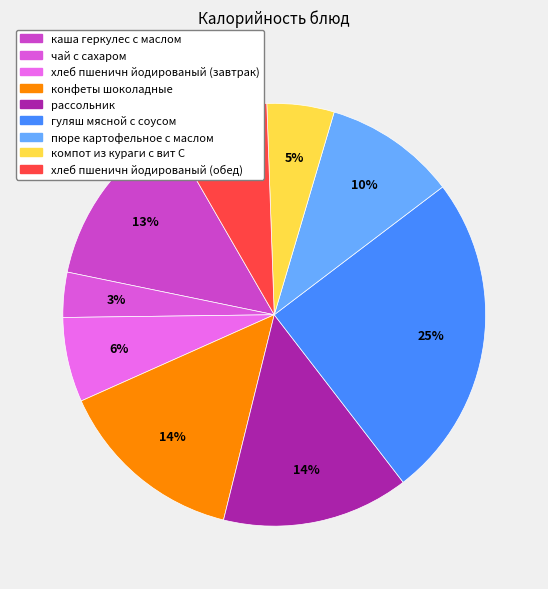

Is it true that гуляш мясной с соусом is 25% of the pie?

True